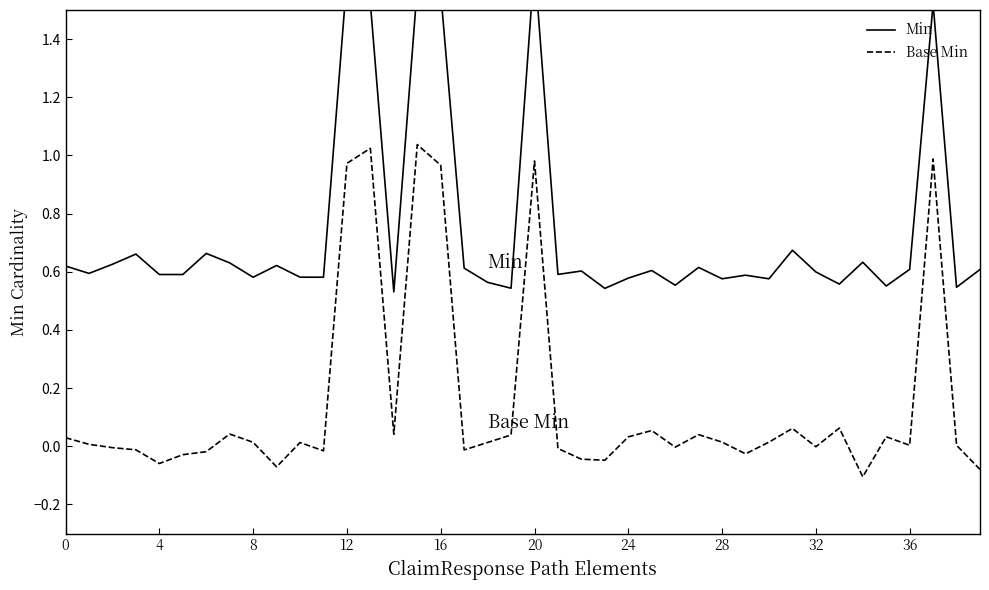

What is the label of the 20th point from the left?

19